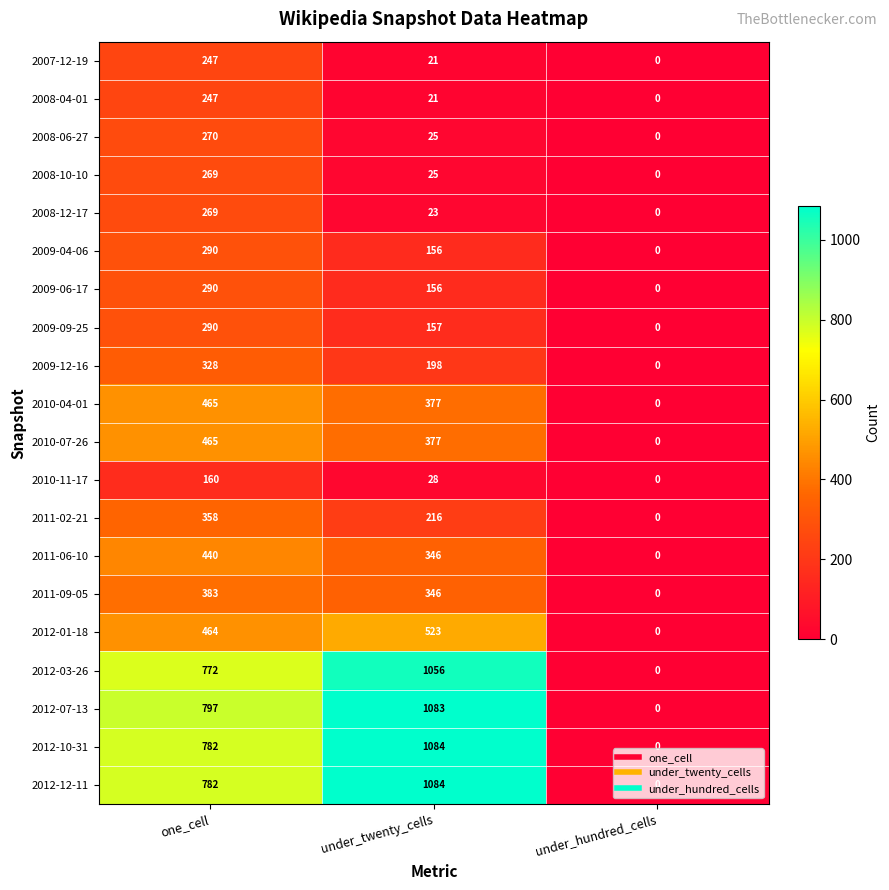

What is the difference between the maximum and minimum values in the 2012-12-11 series?

1084